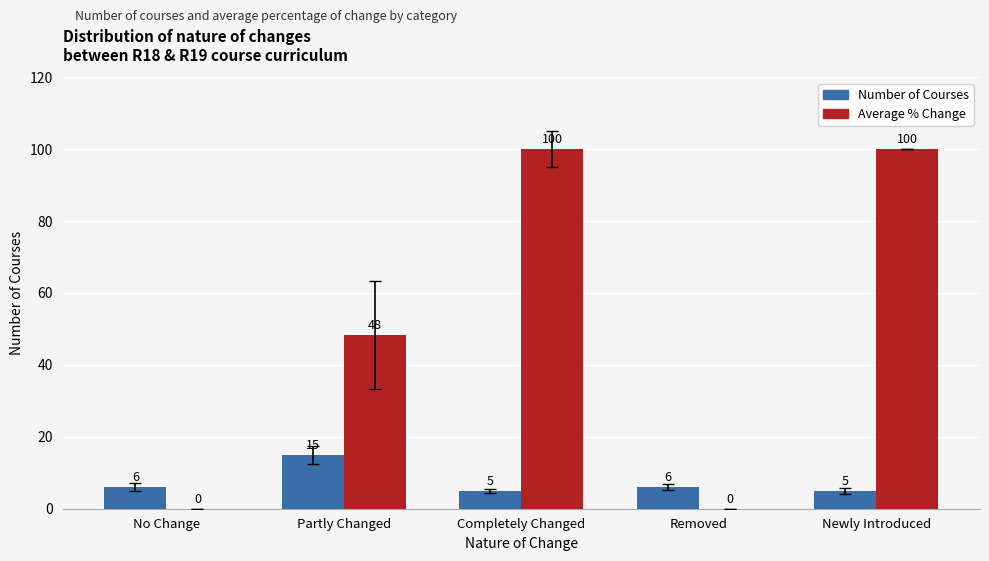

Read the Number of Courses value at Newly Introduced.

5.0